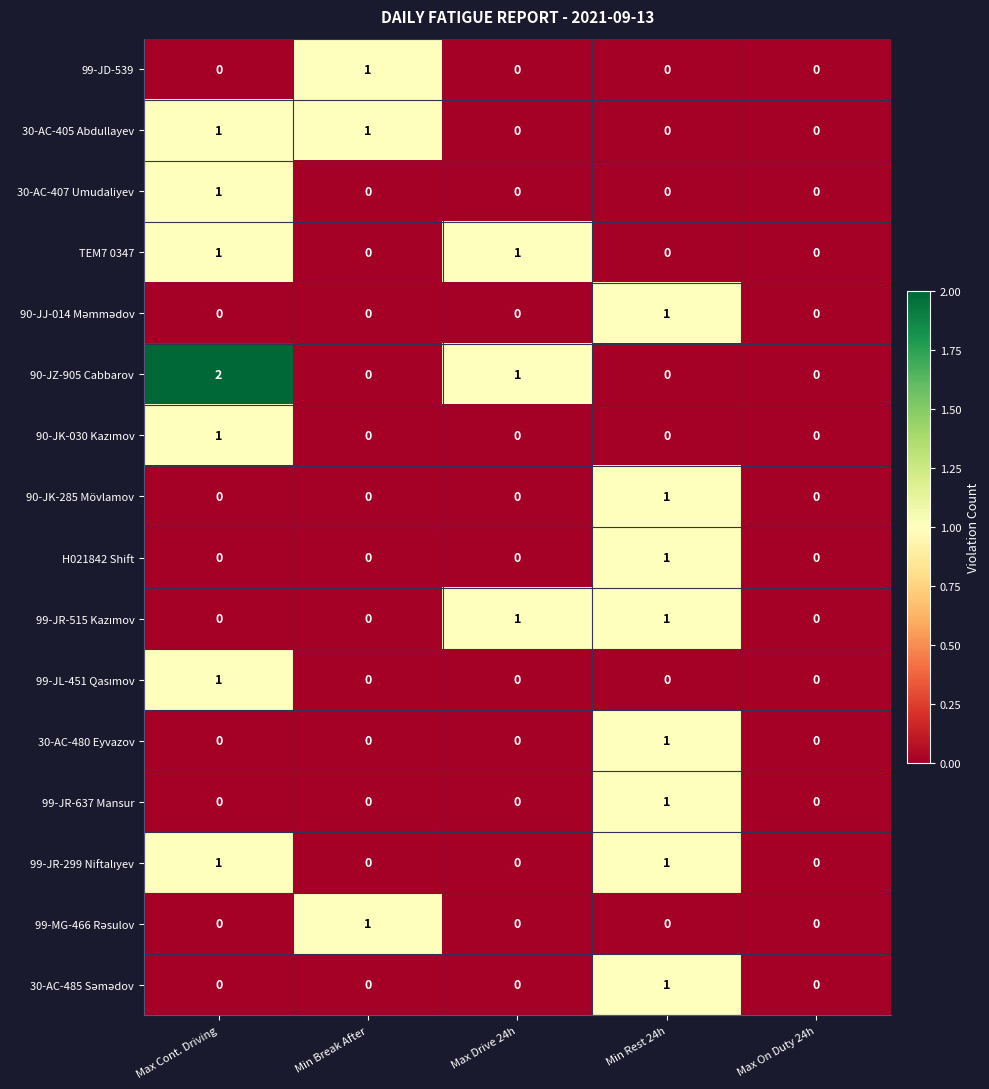

Is it true that 30-AC-480 Eyvazov equals 0 at Max Cont. Driving?

True